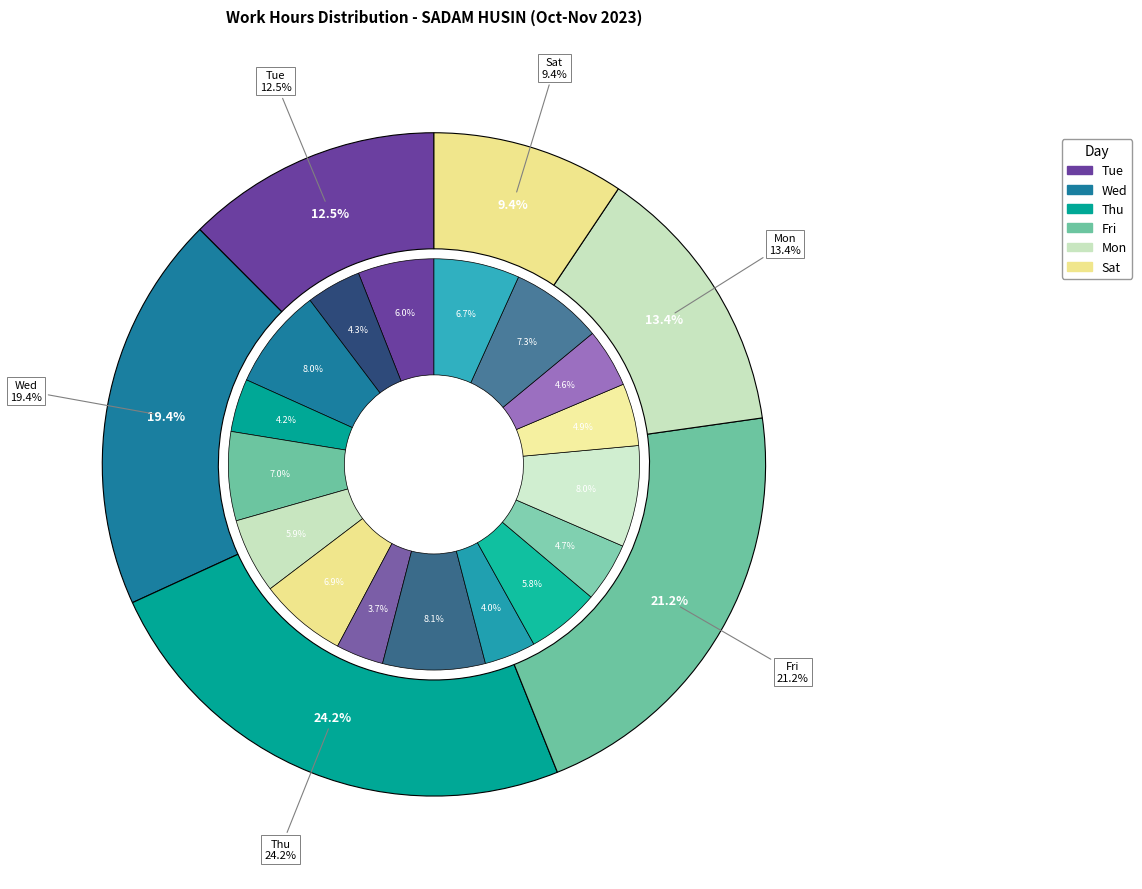

True or false: 24-Tue(1) accounts for 1% of the total.

False